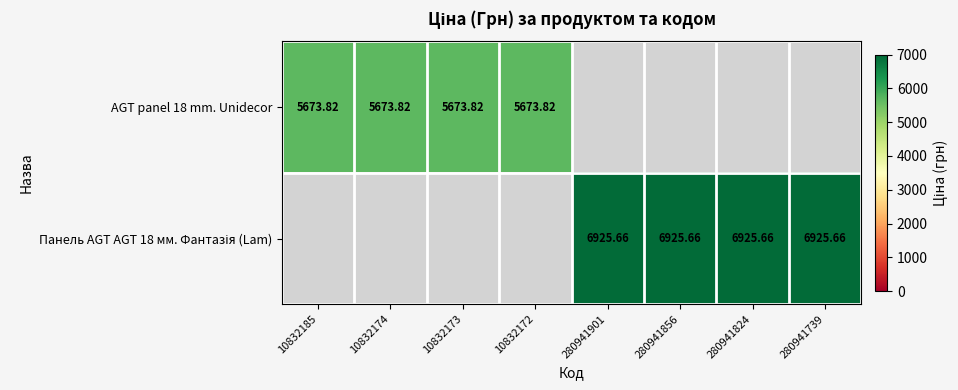

Which has a higher value, 10832173 or 280941824?

280941824